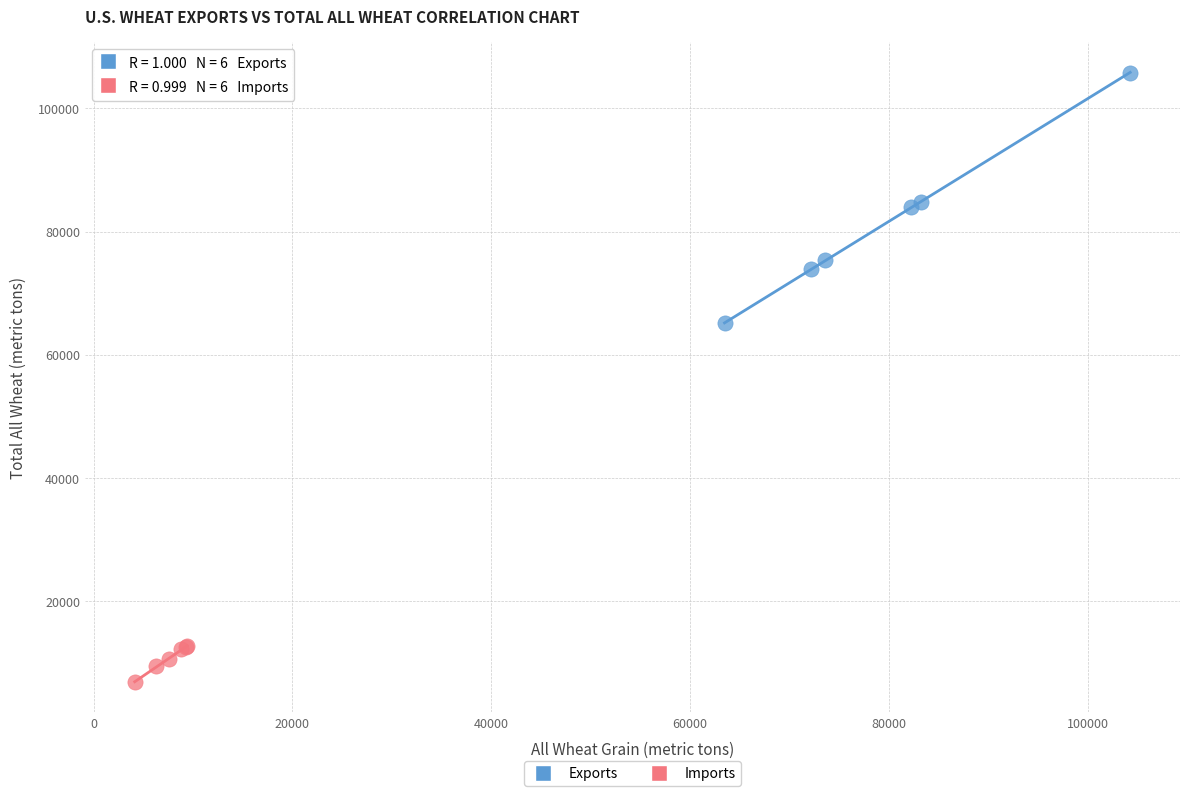

Which series has the widest spread of Y values?

Exports